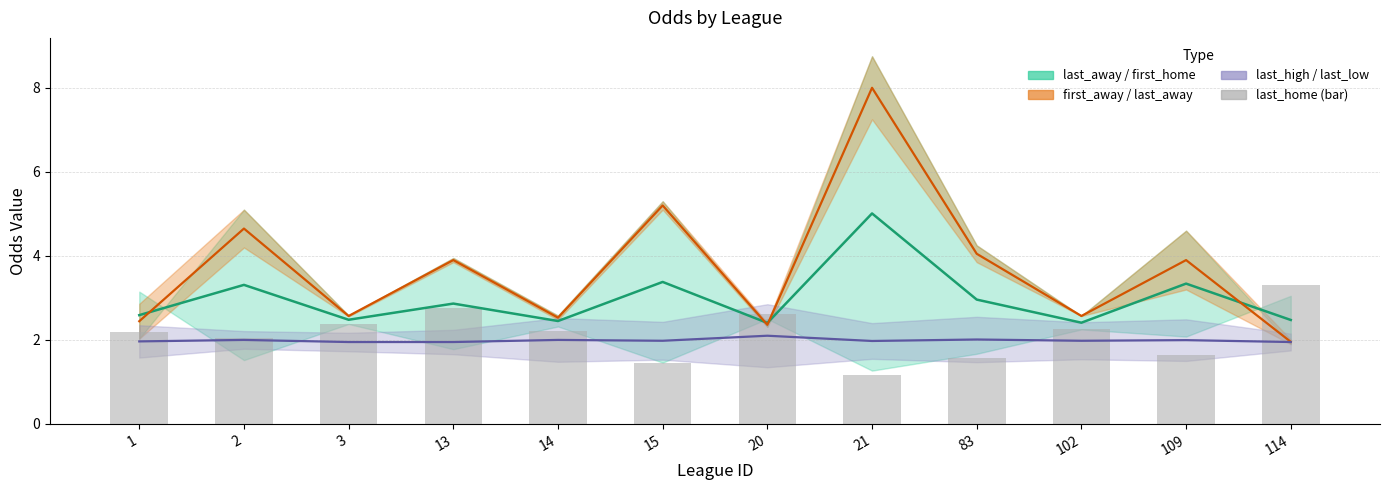

What is the value of the 11th bar from the left?

1.6